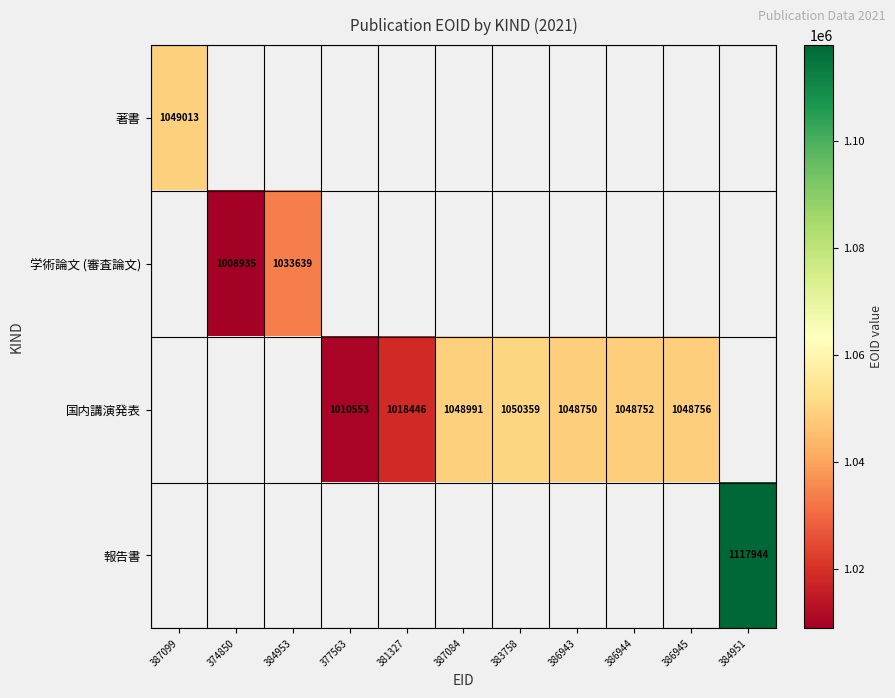

The value of 報告書 at 384951 is 1117944. True or false?

True